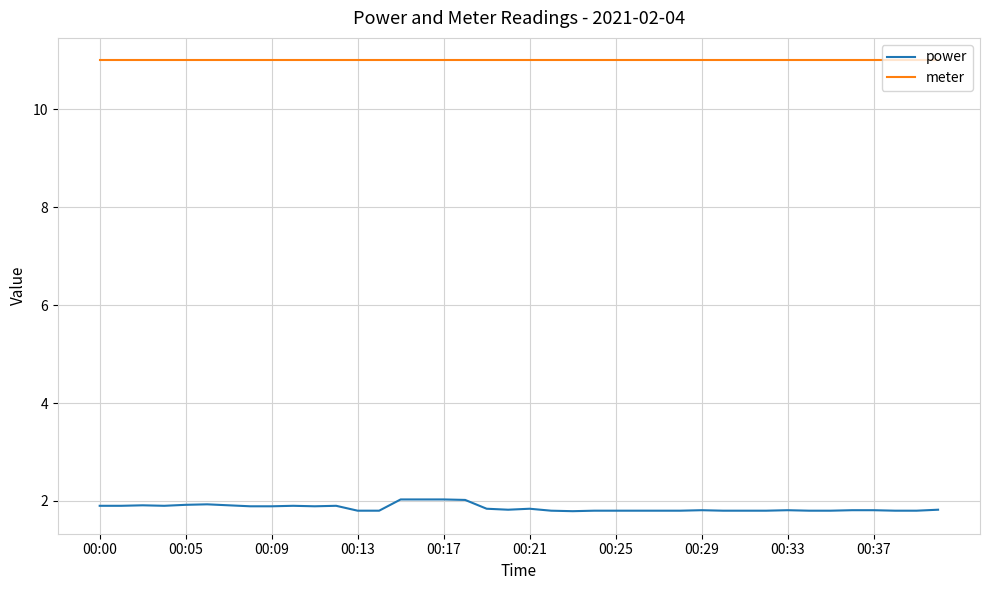

Which series has the widest spread of values?

power